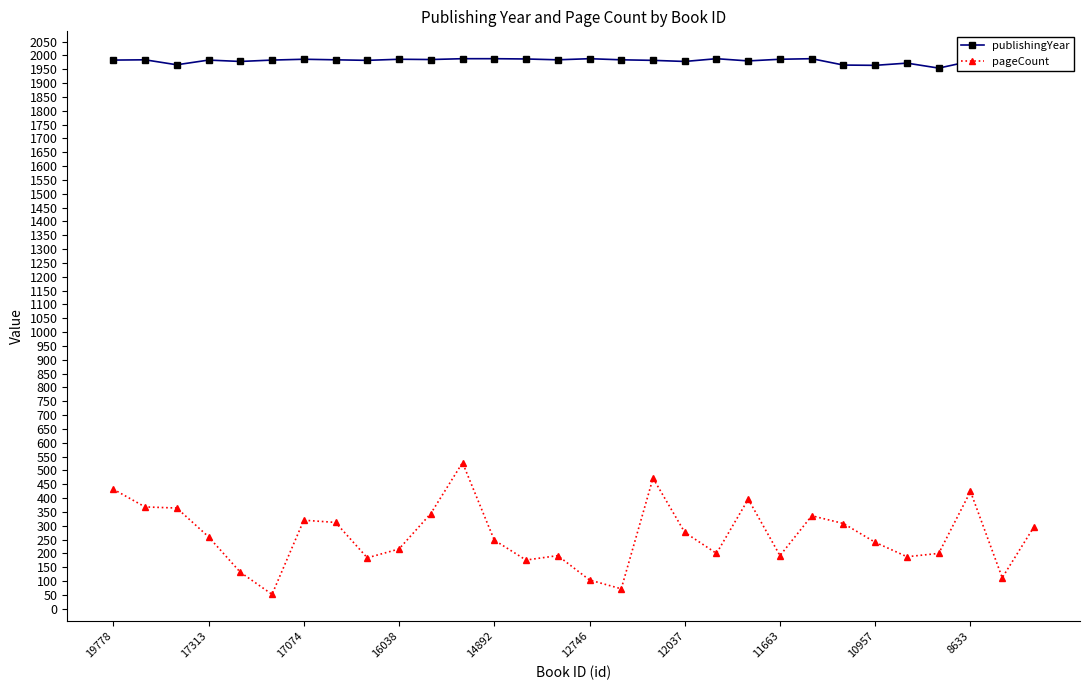

Is the value of publishingYear at 19 greater than the value of pageCount at 23?

Yes